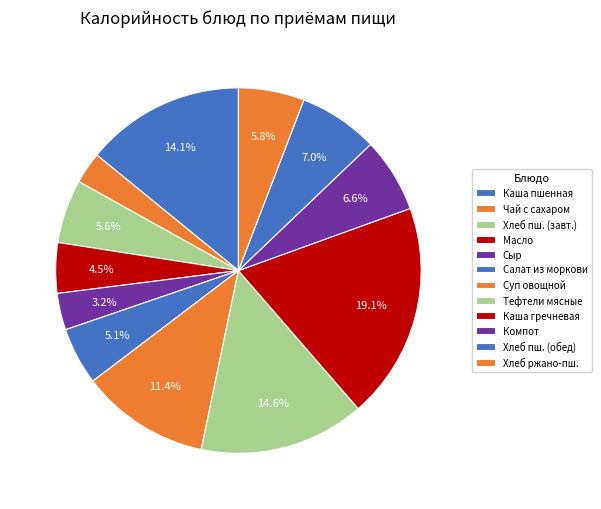

How many segments does this pie chart have?

12